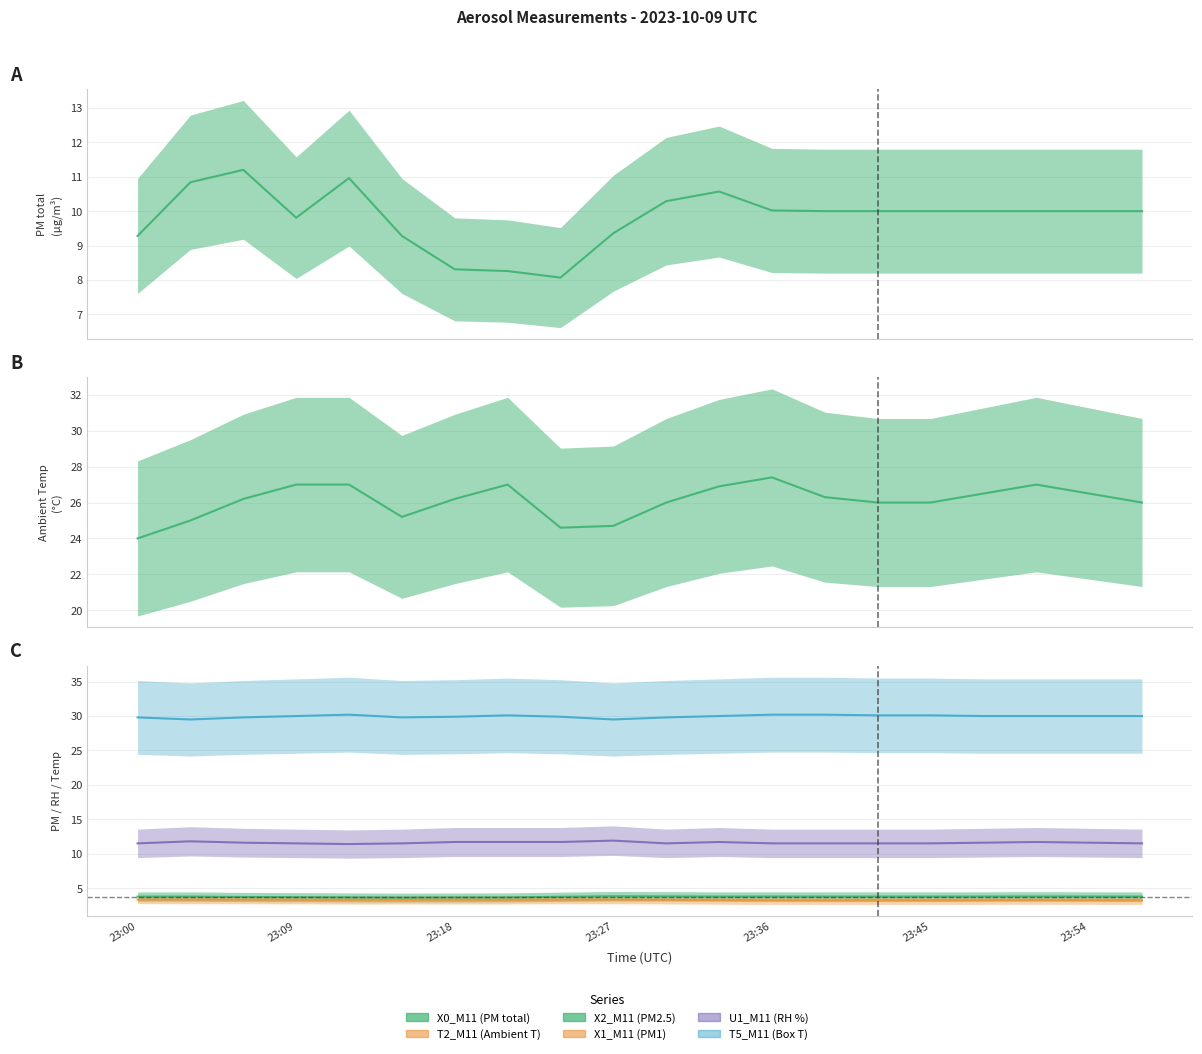

Rank the series by their maximum value, from highest to lowest.

T5_M11 (Box T), T2_M11 (Ambient T), U1_M11 (RH %), X0_M11 (PM total), X2_M11 (PM2.5), X1_M11 (PM1)